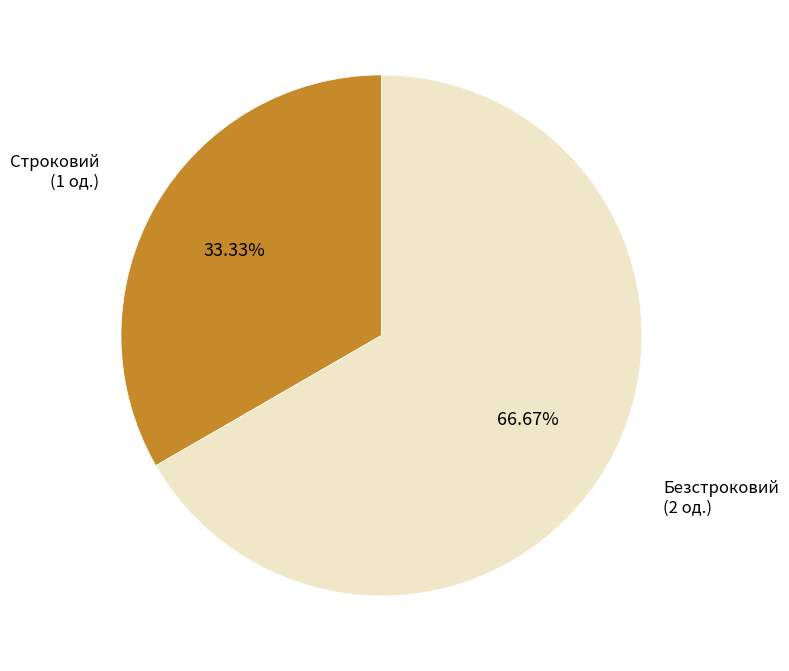

Is there a majority slice in this chart?

Yes